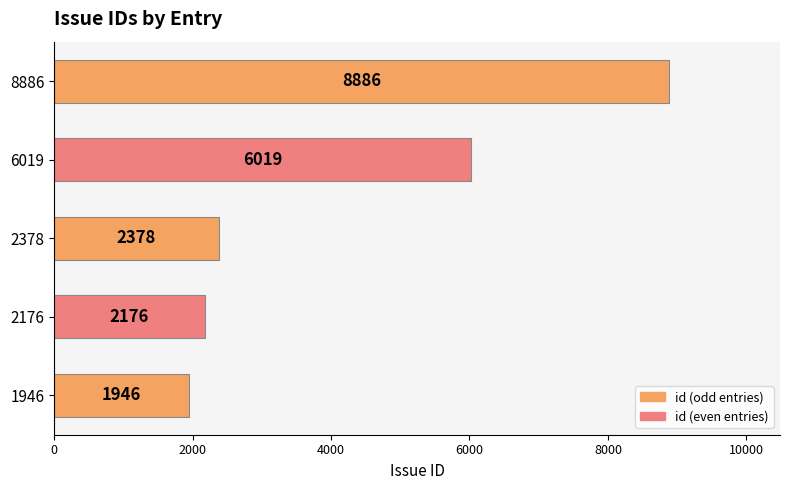

The value at 1946 is 3431. True or false?

False